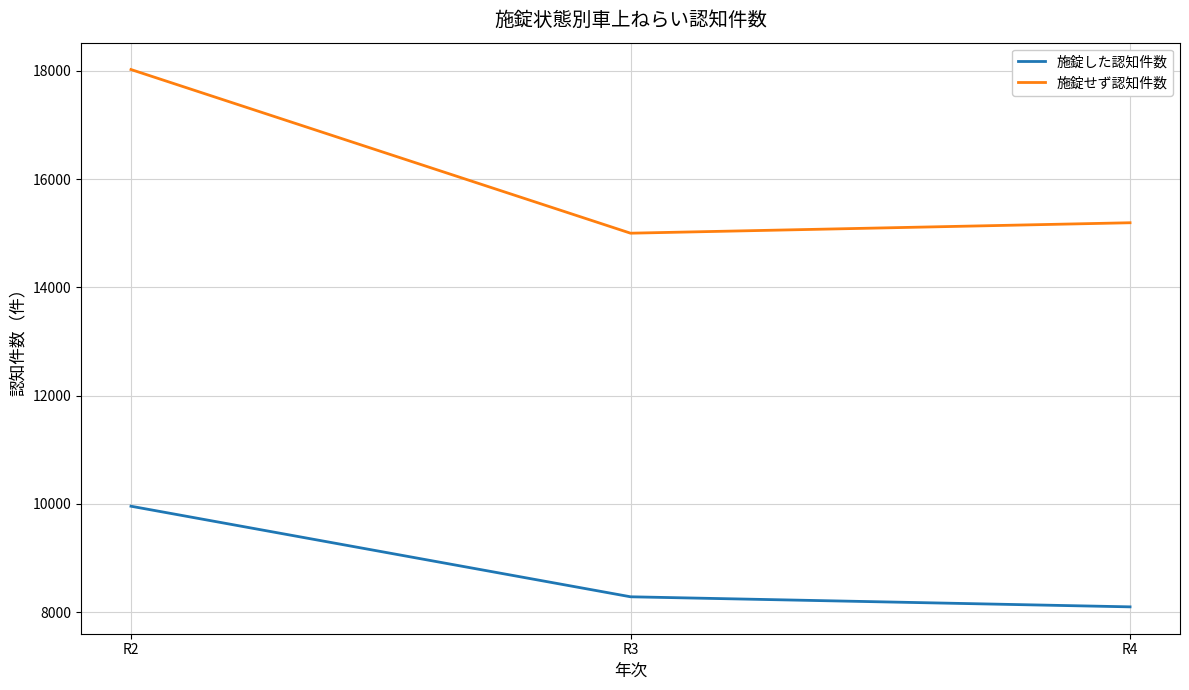

What is the lowest value of the 施錠した認知件数 series?

8097